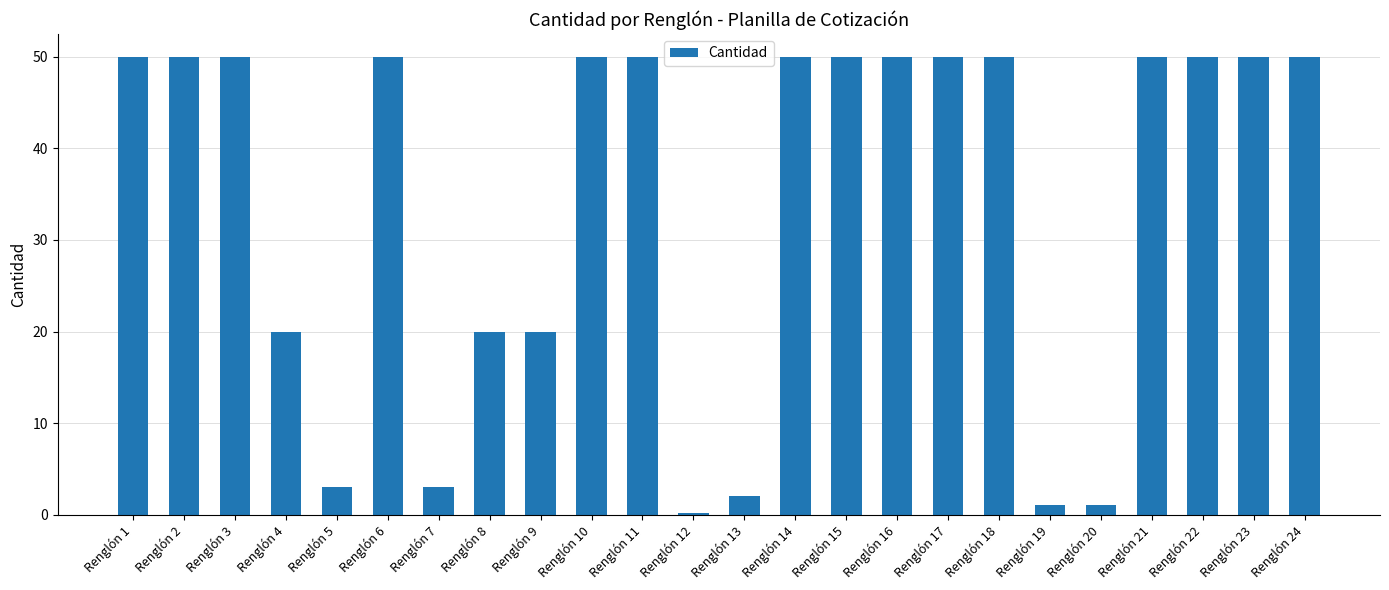

Which category has the lowest value across all series?

Renglón 12